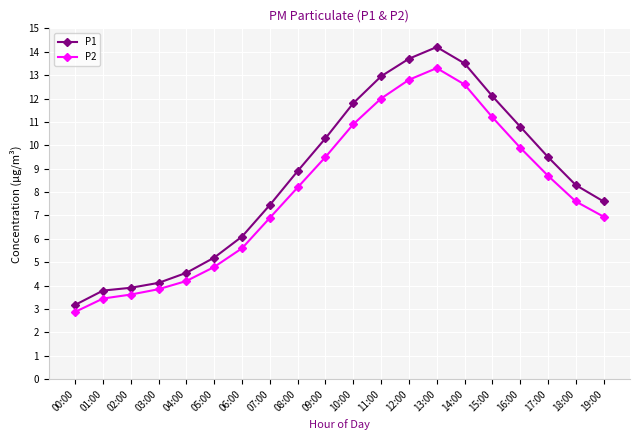

The value of P2 at 16:00 is 4.0. True or false?

False